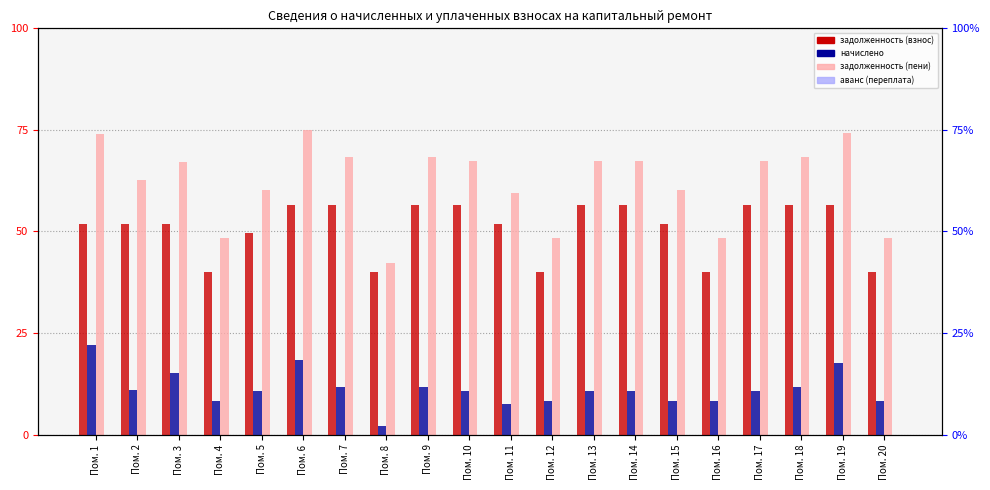

Which series has the largest total across all categories?

задолженность (пени)